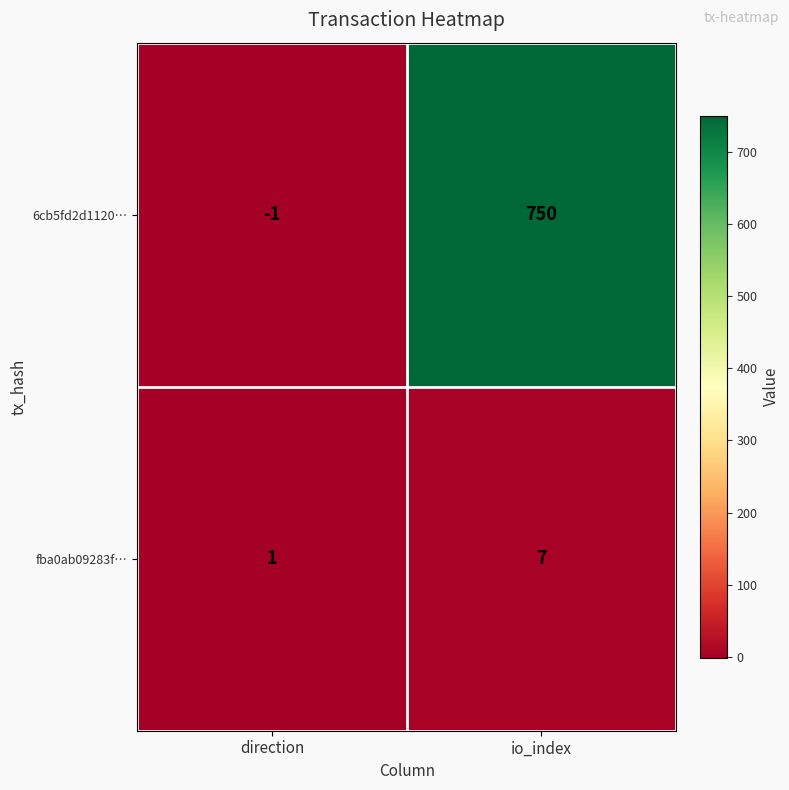

At how many categories does at least one series exceed 81?

1